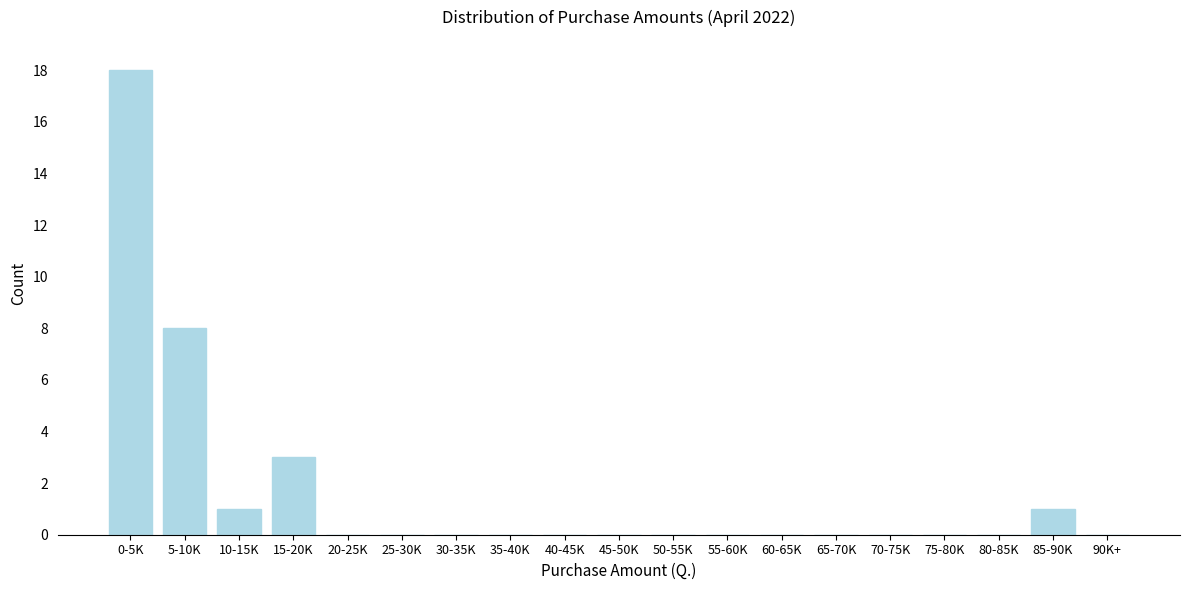

Reading left to right, what are all the values shown in this chart?

0-5K=18	5-10K=8	10-15K=1	15-20K=3	20-25K=0	25-30K=0	30-35K=0	35-40K=0	40-45K=0	45-50K=0	50-55K=0	55-60K=0	60-65K=0	65-70K=0	70-75K=0	75-80K=0	80-85K=0	85-90K=1	90K+=0